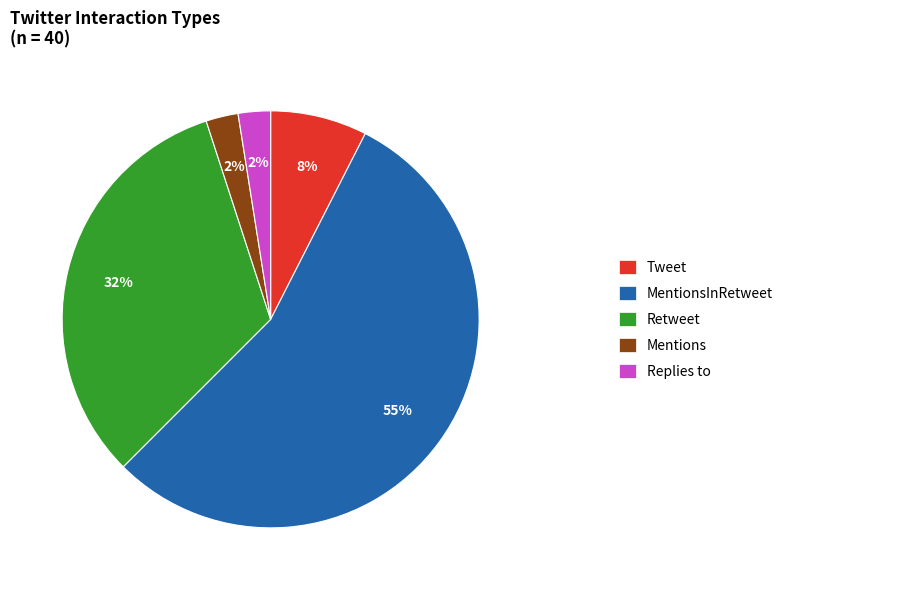

Is there any slice that represents more than half of the pie?

Yes